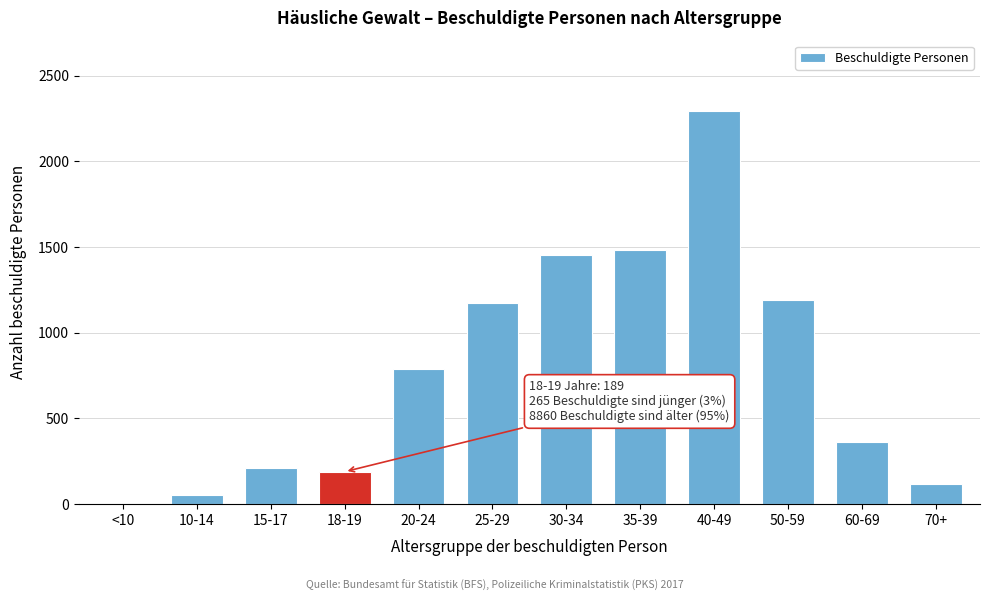

Reading left to right, what are all the values shown in this chart?

<10=0	10-14=52	15-17=213	18-19=189	20-24=787	25-29=1173	30-34=1453	35-39=1484	40-49=2293	50-59=1190	60-69=362	70+=118